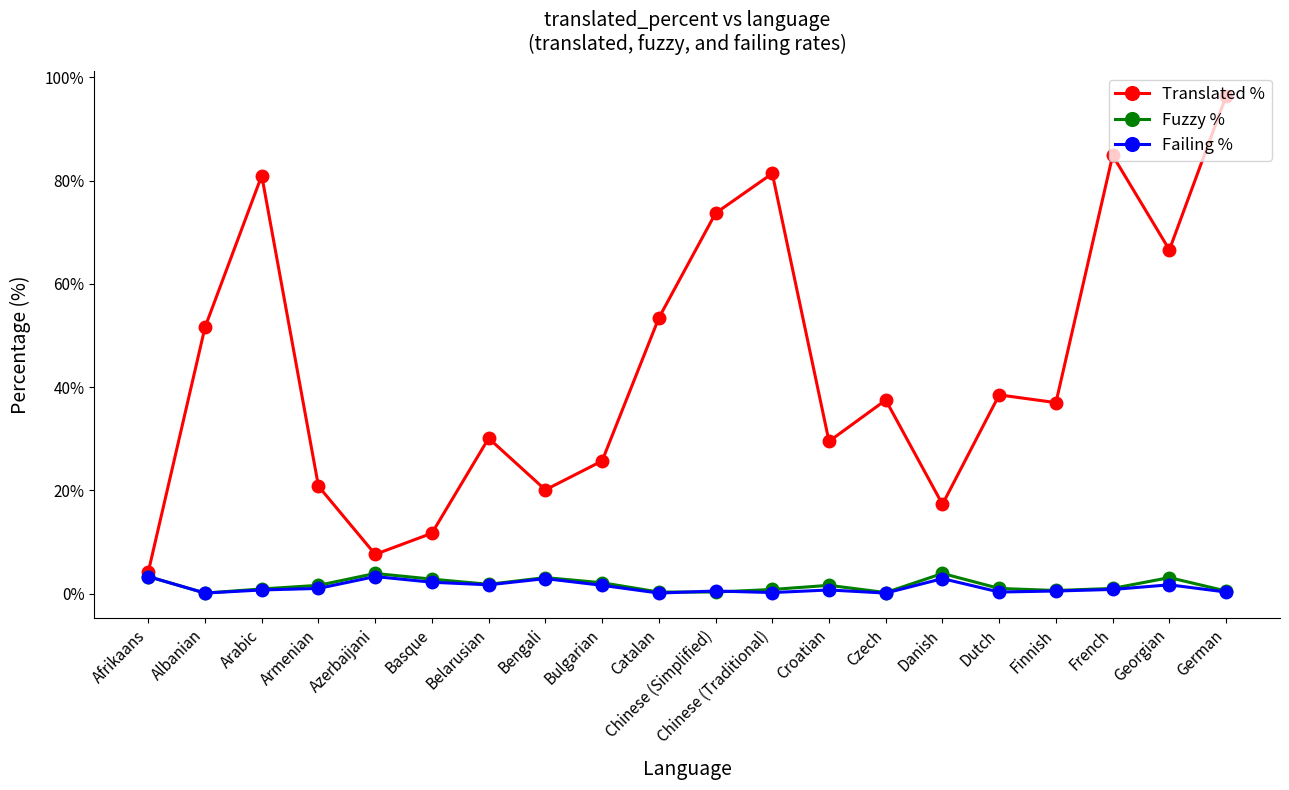

What is the difference between the maximum and second lowest values in the Translated % series?

88.8